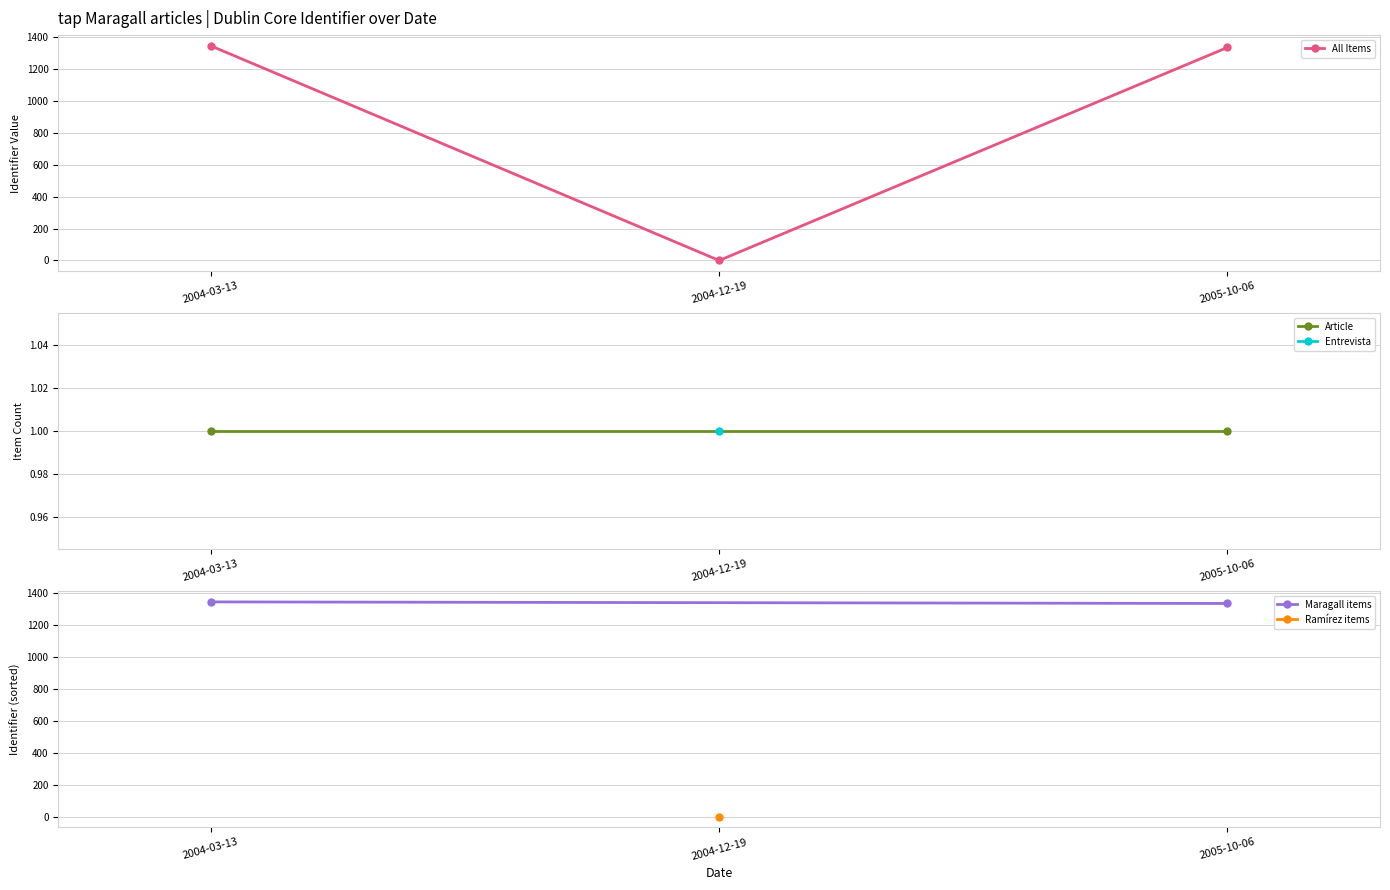

Reading left to right, extract all data points from this chart.

1346	0	1336